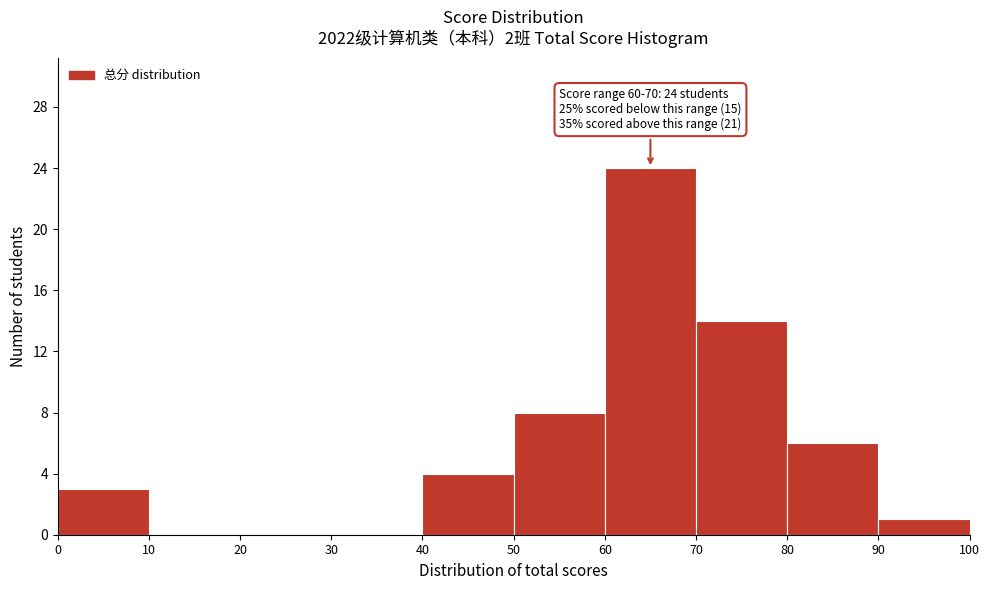

Over which range of the x-axis is the bar tallest?

60 to 70